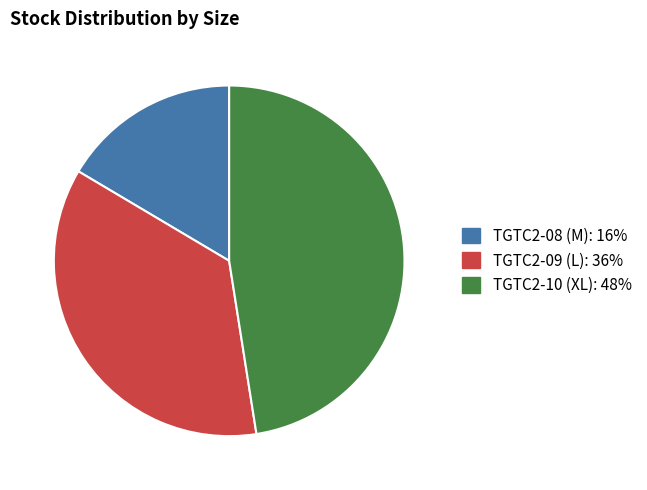

Does TGTC2-08 (M) account for over 50% of the chart?

No